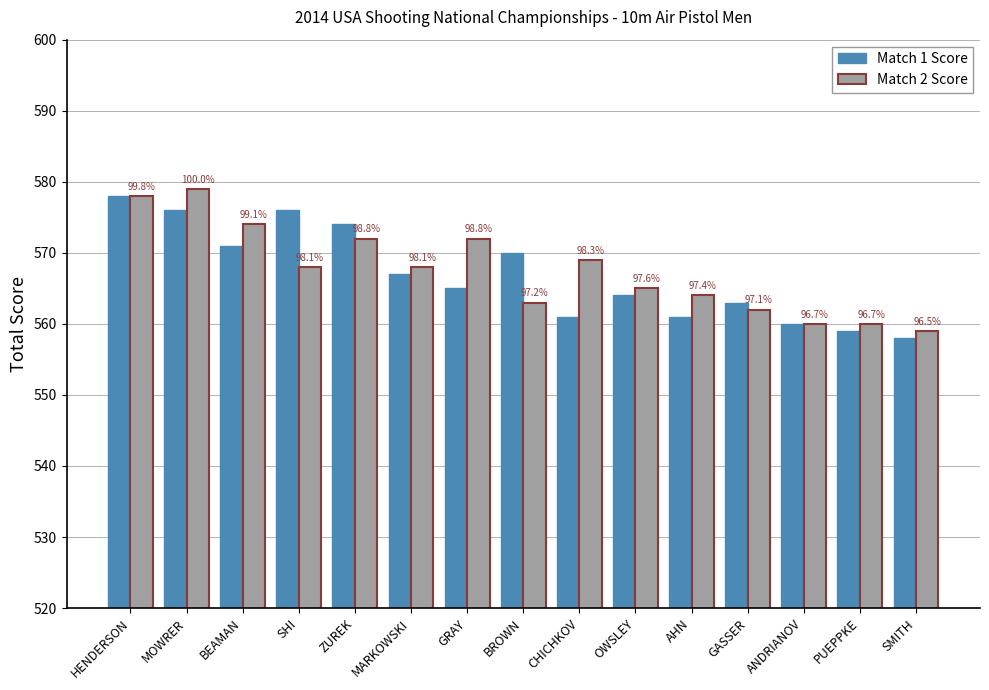

What are all the series names shown in the legend?

Match 1 Score, Match 2 Score